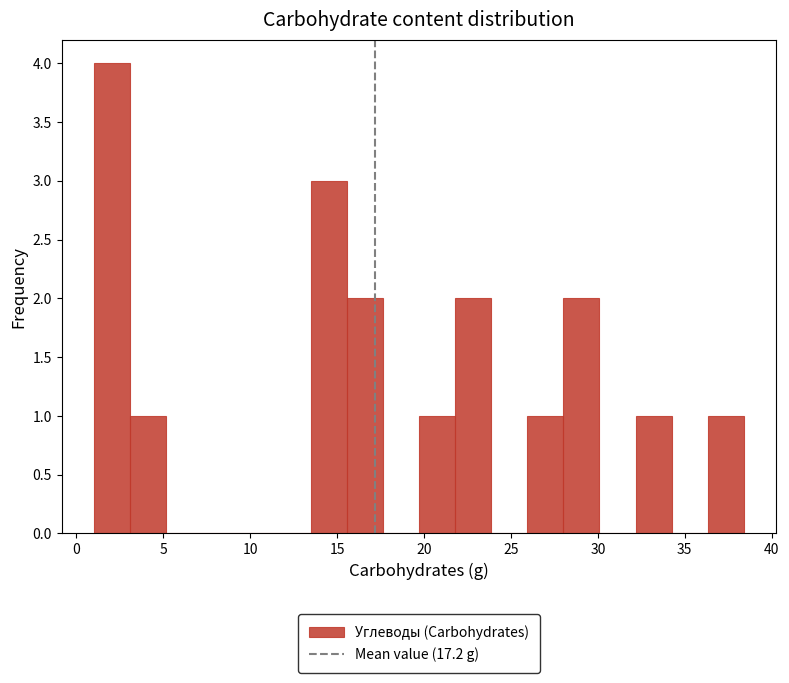

What is the height of the bar covering 19.5 to 22.0 on the x-axis? Neither the bar edges nor the heights are printed on the chart, so give them approximately, as read against the axes.

1